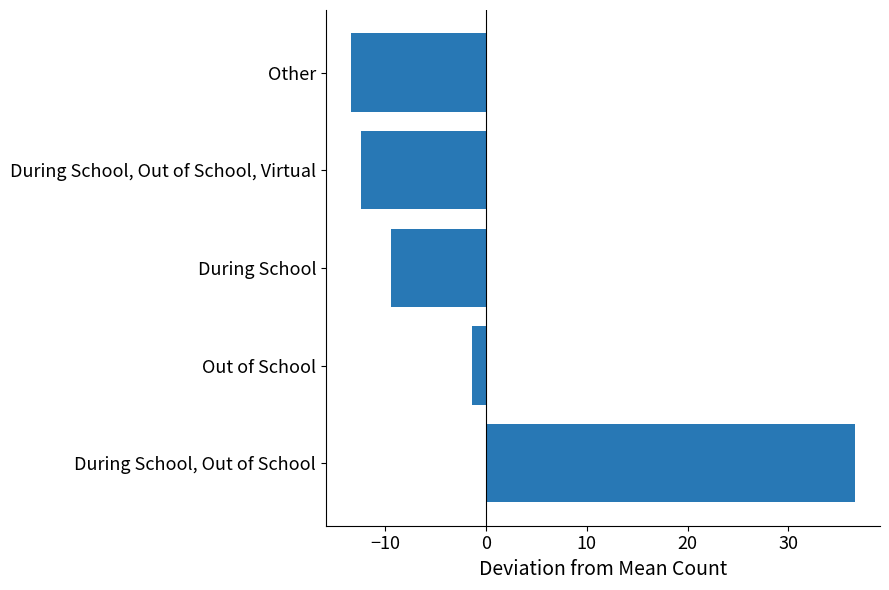

List the labels in order of value, largest first.

During School, Out of School, Out of School, During School, During School, Out of School, Virtual, Other